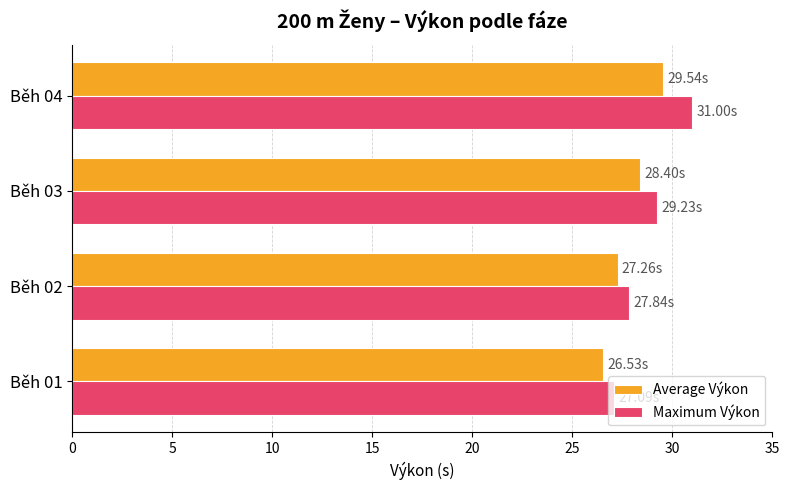

Rank the series at Běh 04 from lowest to highest value.

Average Výkon, Maximum Výkon